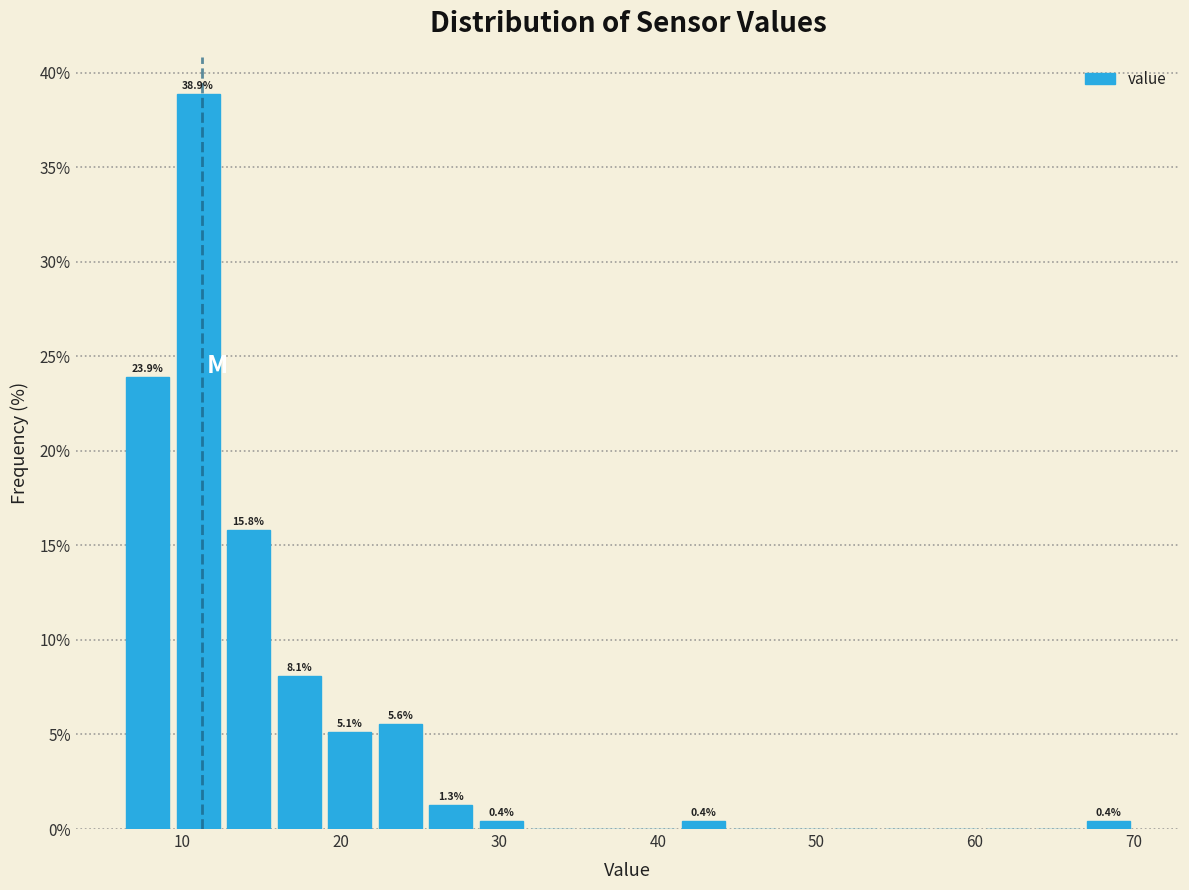

Read against the x-axis, roughly where is the centre of the tallest bar?

11